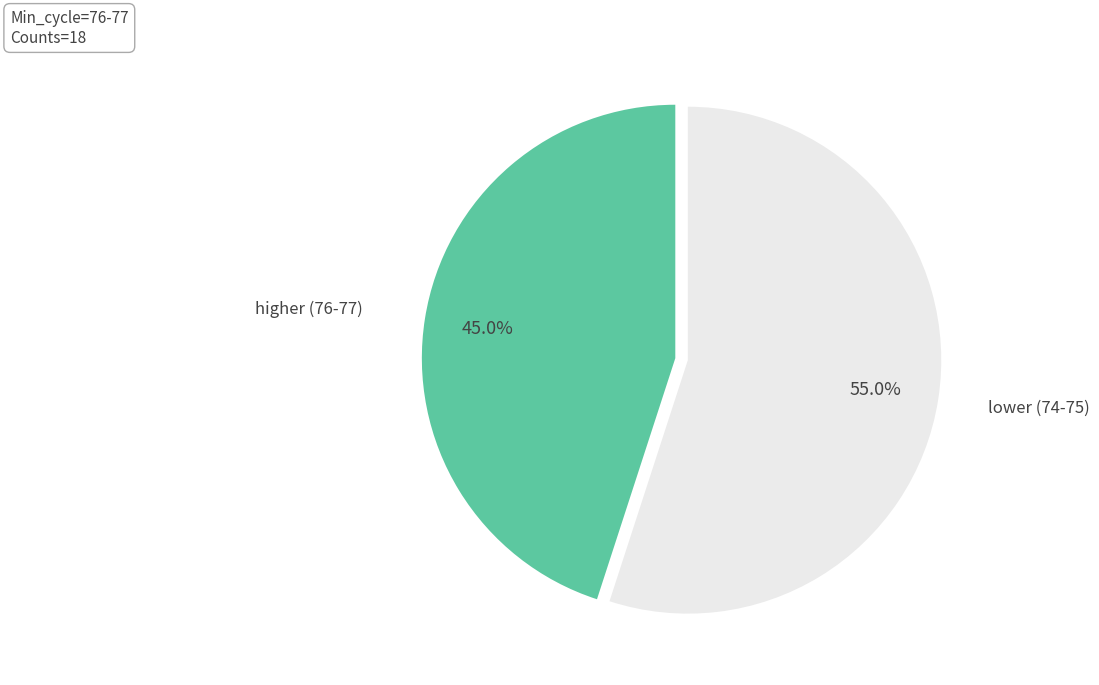

Is there a majority slice in this chart?

Yes